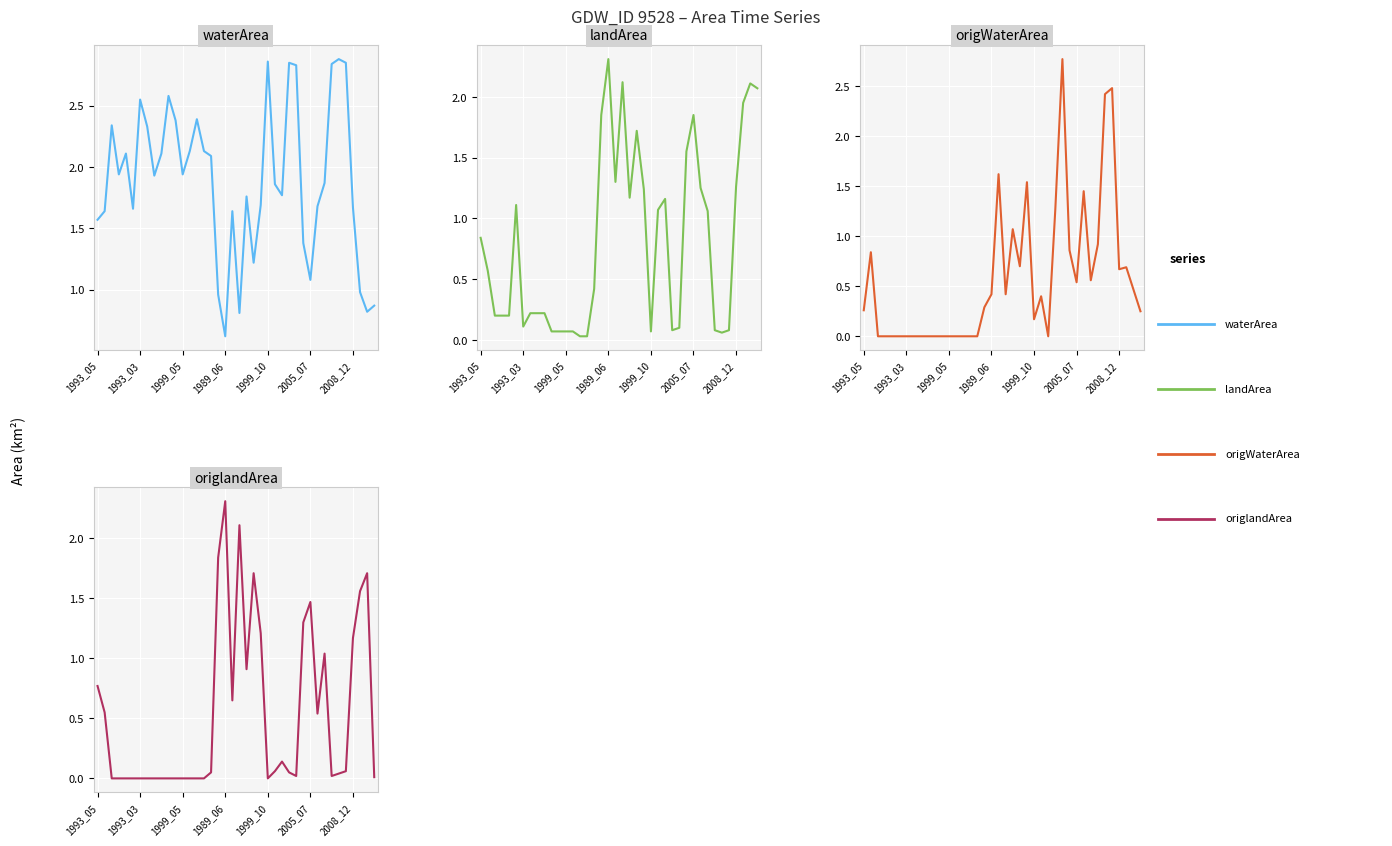

Read the origWaterArea value at 1999_10.

0.2